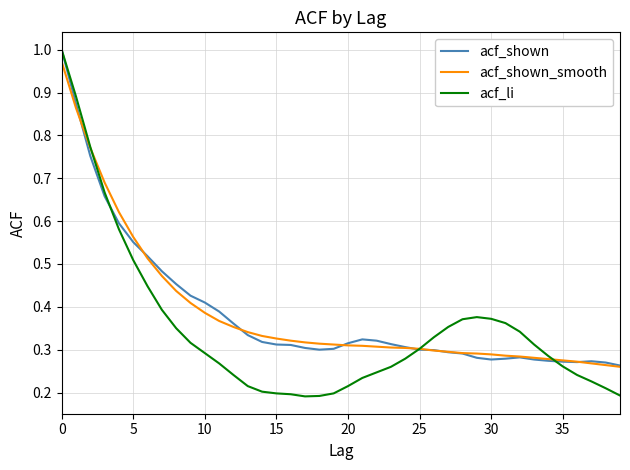

Does the chart have visible grid lines?

Yes